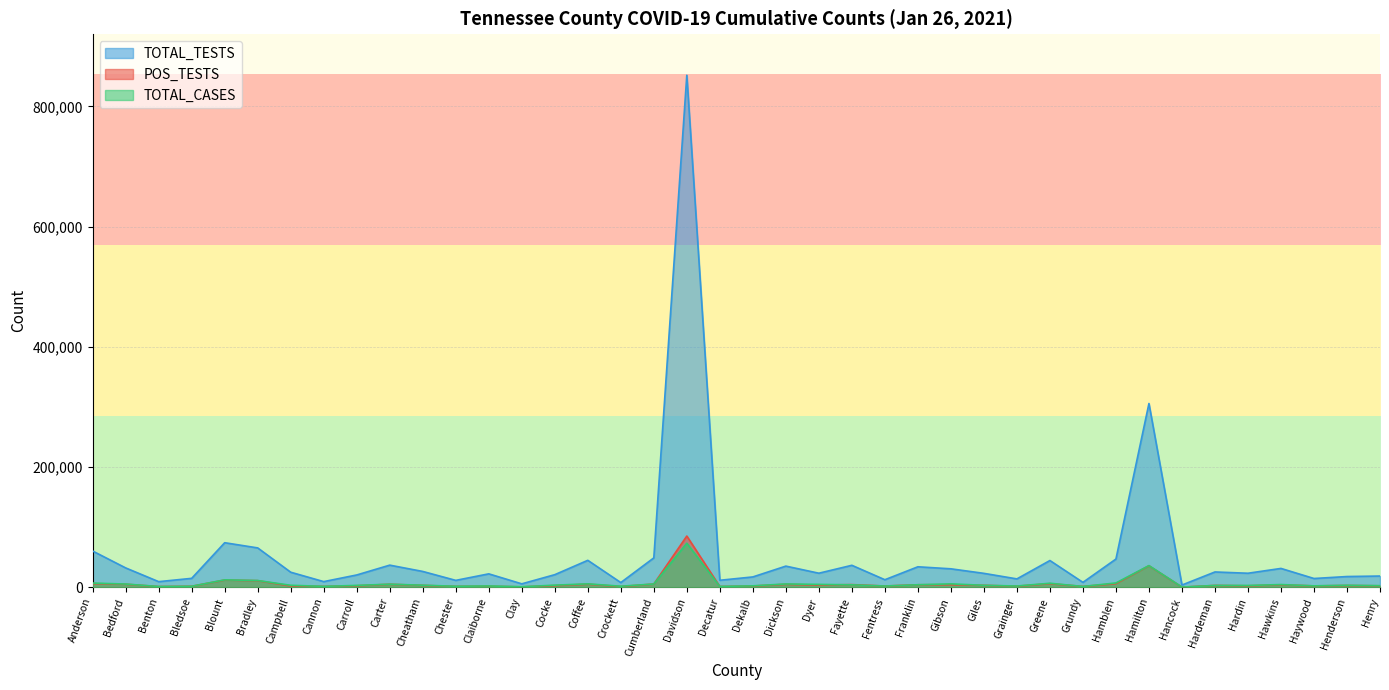

Rank the series by their maximum value, from lowest to highest.

TOTAL_CASES, POS_TESTS, TOTAL_TESTS